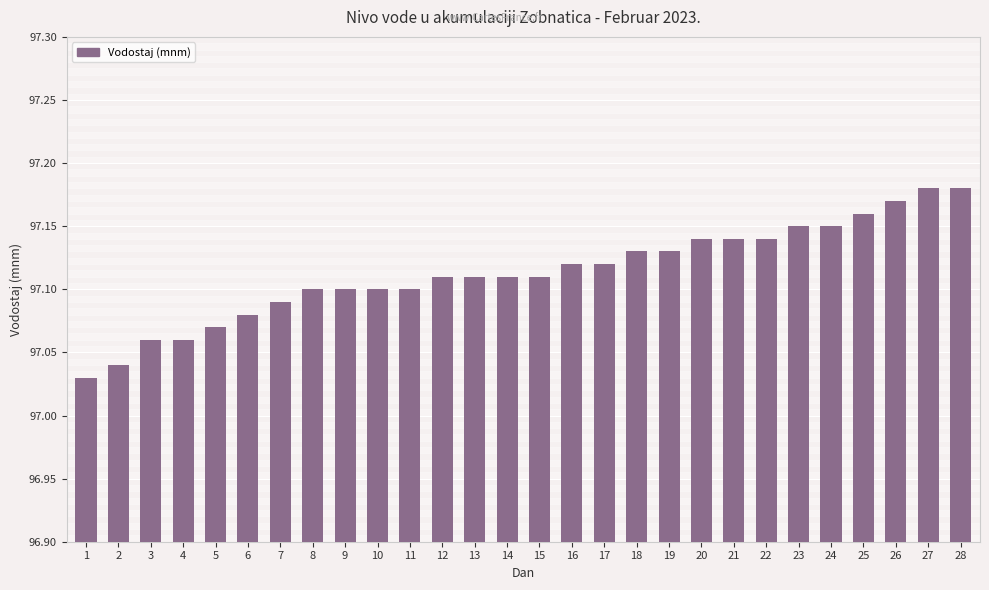

Count the values in the range 97 to 98.

28